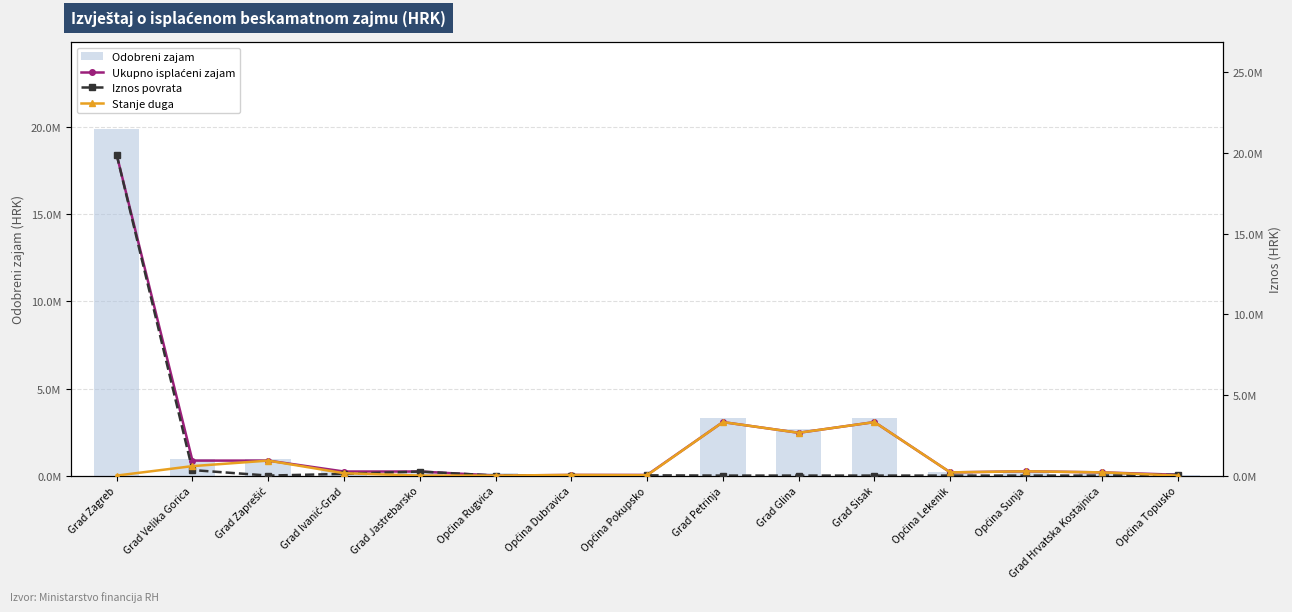

What position from the left is Općina Lekenik?

12